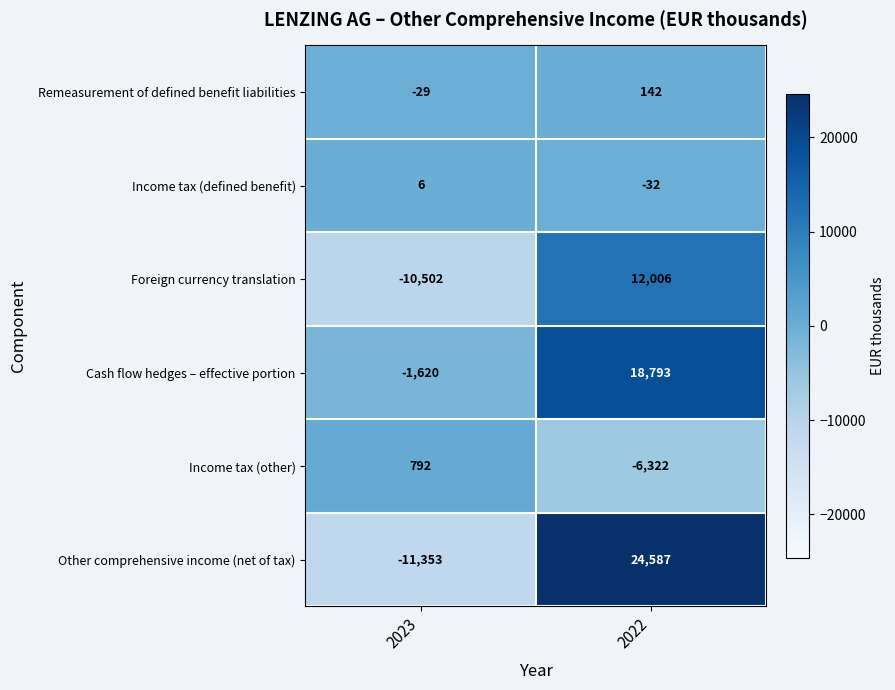

The Foreign currency translation series shows 19978 at 2022. True or false?

False